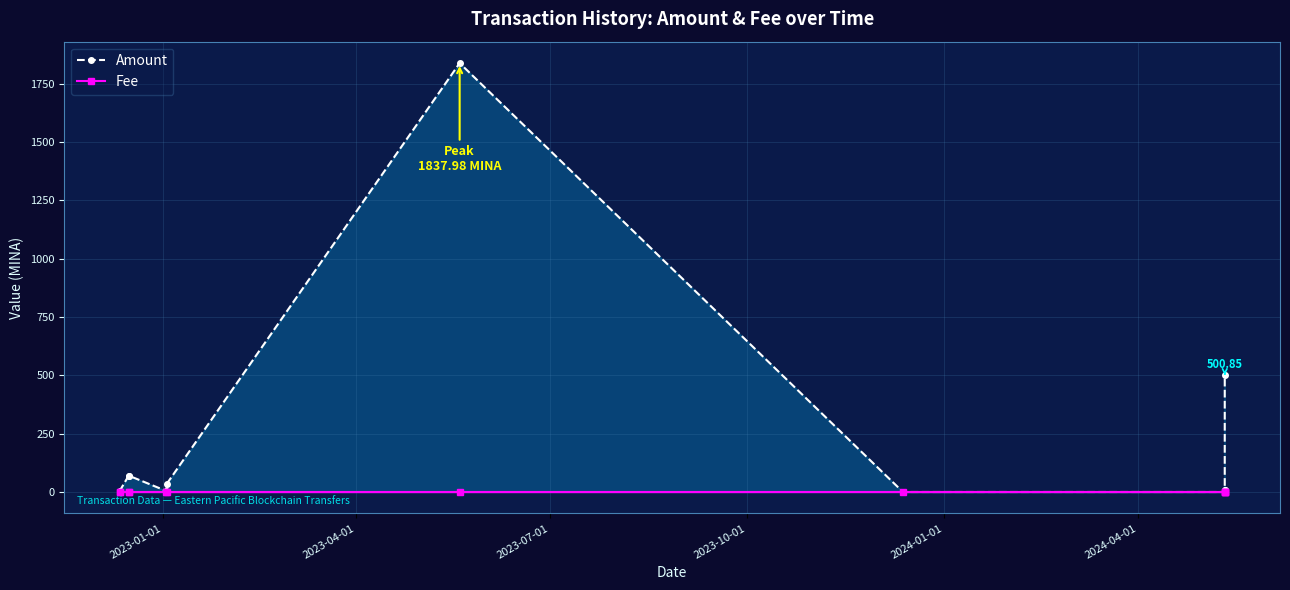

What is the greatest value displayed?

1838.0